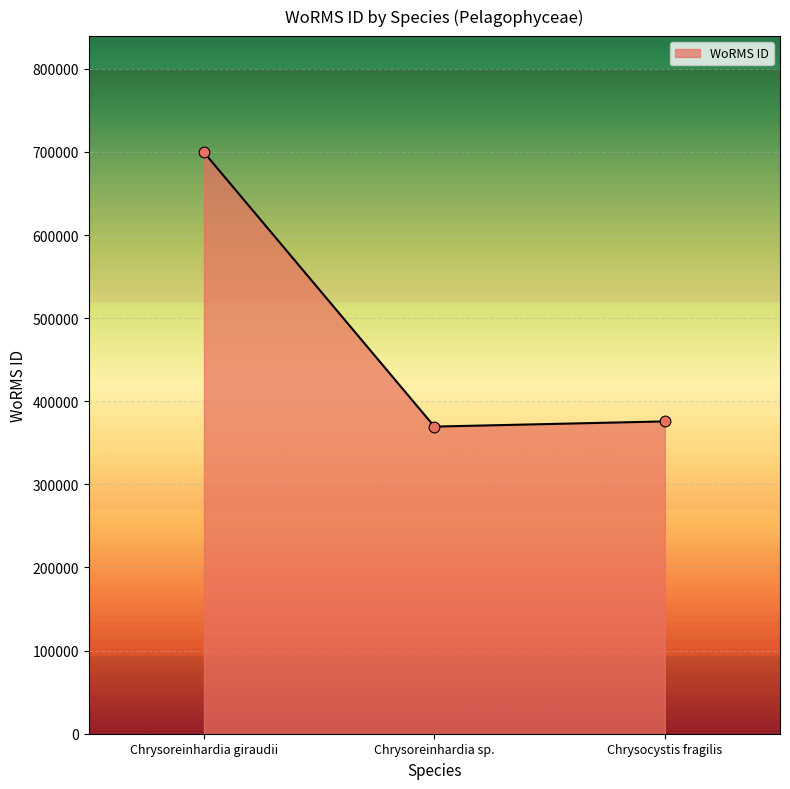

Approximately how many times larger is the value at Chrysoreinhardia sp. compared to Chrysocystis fragilis?

1.0